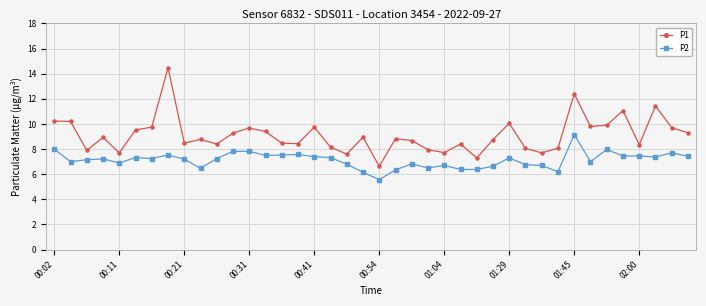

True or false: P1 has more than 0 points higher than both neighbors.

True